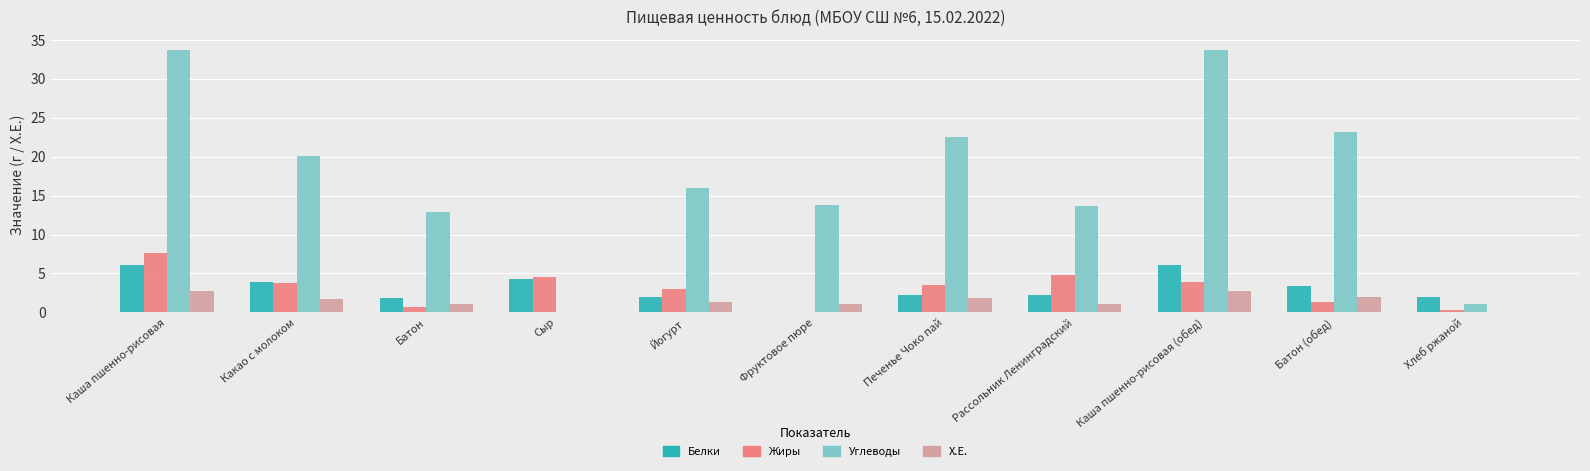

Which series has the largest range (max minus min)?

Углеводы